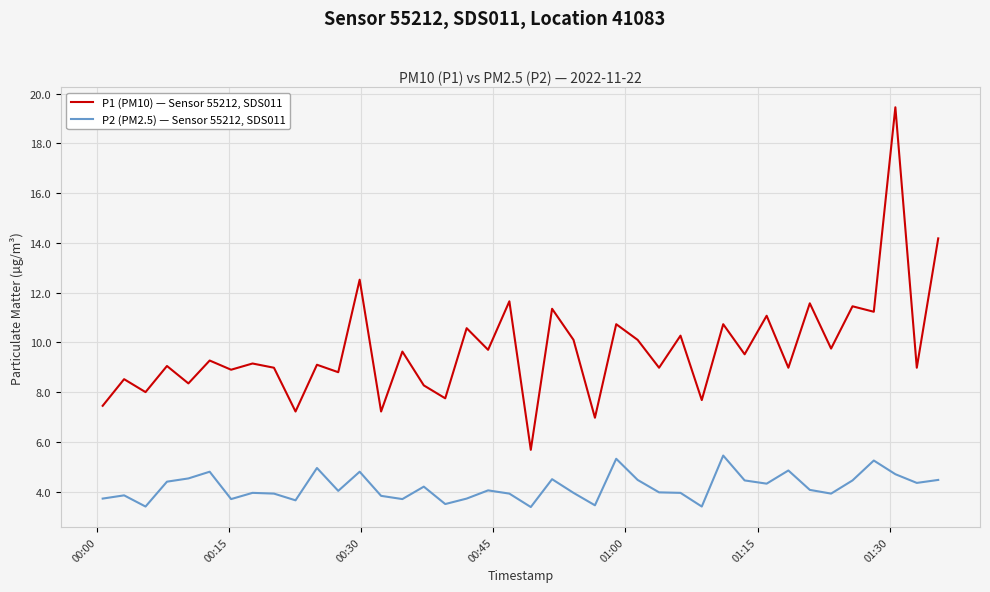

True or false: P2 (PM2.5) — Sensor 55212, SDS011 and P1 (PM10) — Sensor 55212, SDS011 cross at least once.

False